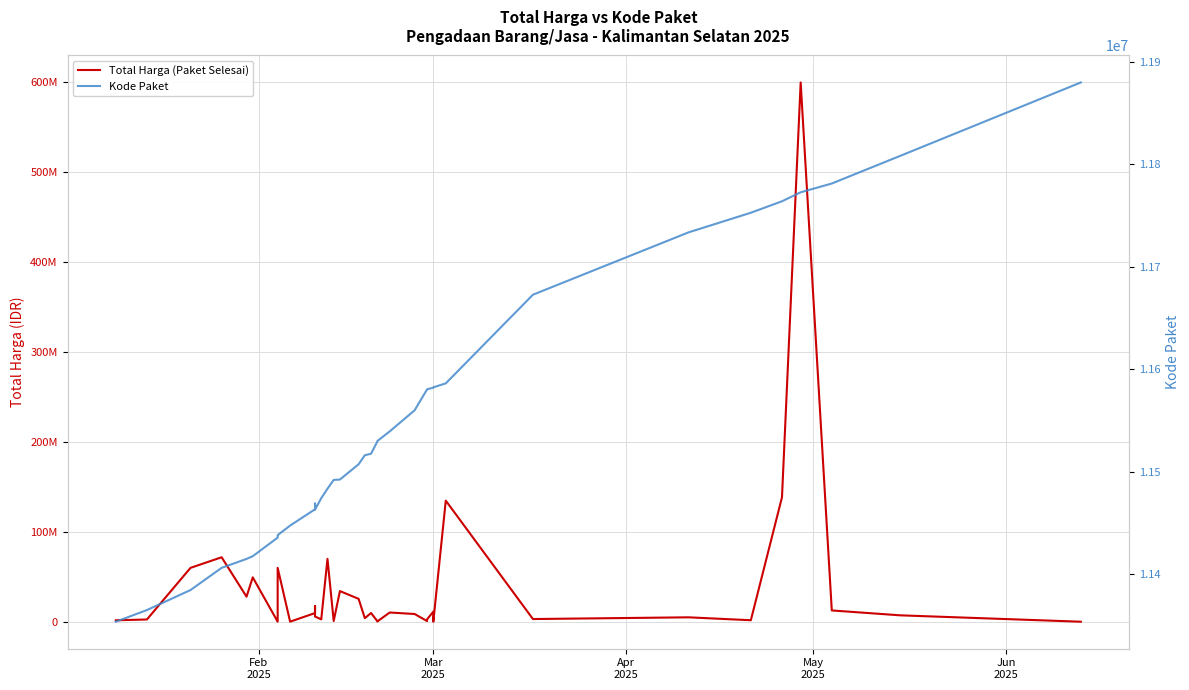

What is the average value of the Total Harga (Paket Selesai) series?

37906185